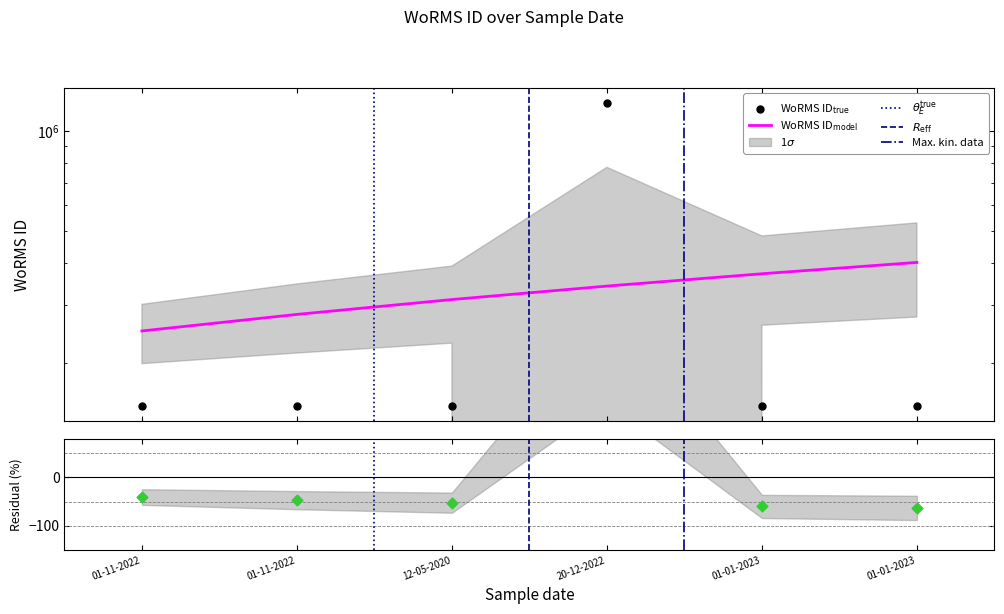

Between 01-11-2022 and 01-11-2022, which is larger?

01-11-2022